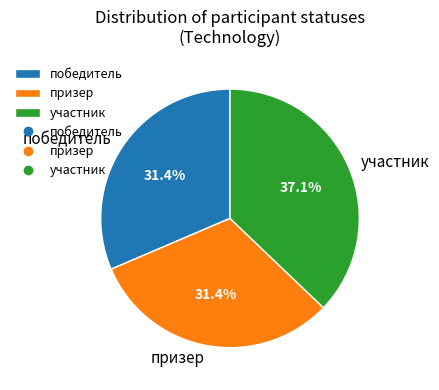

Approximately how many times larger is the value at участник compared to призер?

1.2